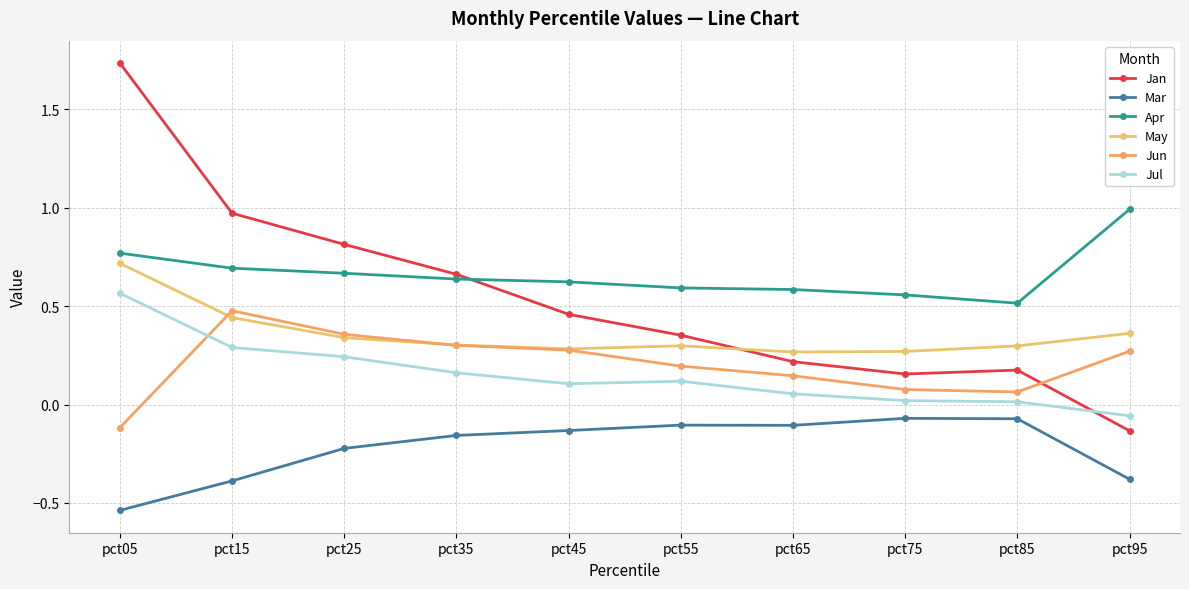

Where is Jul nearest to the value 0?

pct85